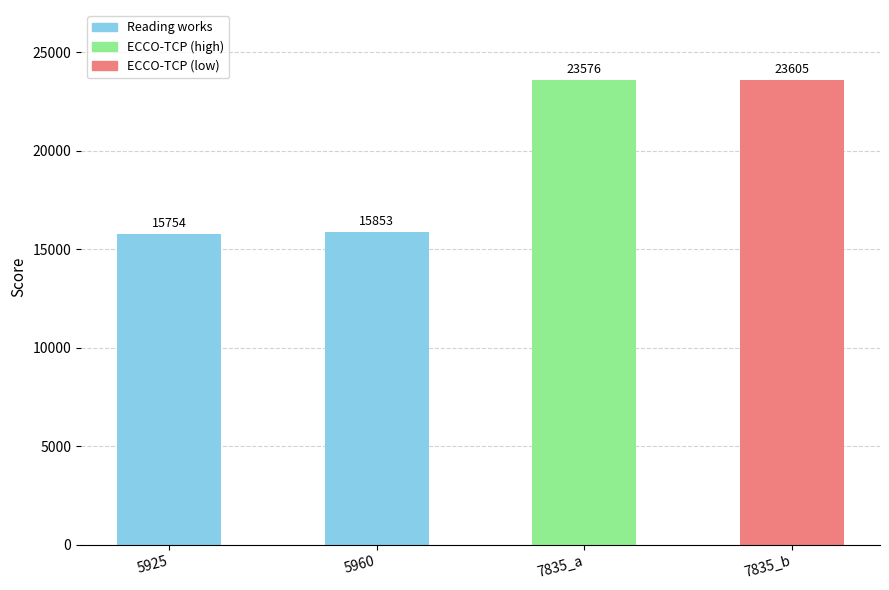

At which label is the value closest to 19679?

5960